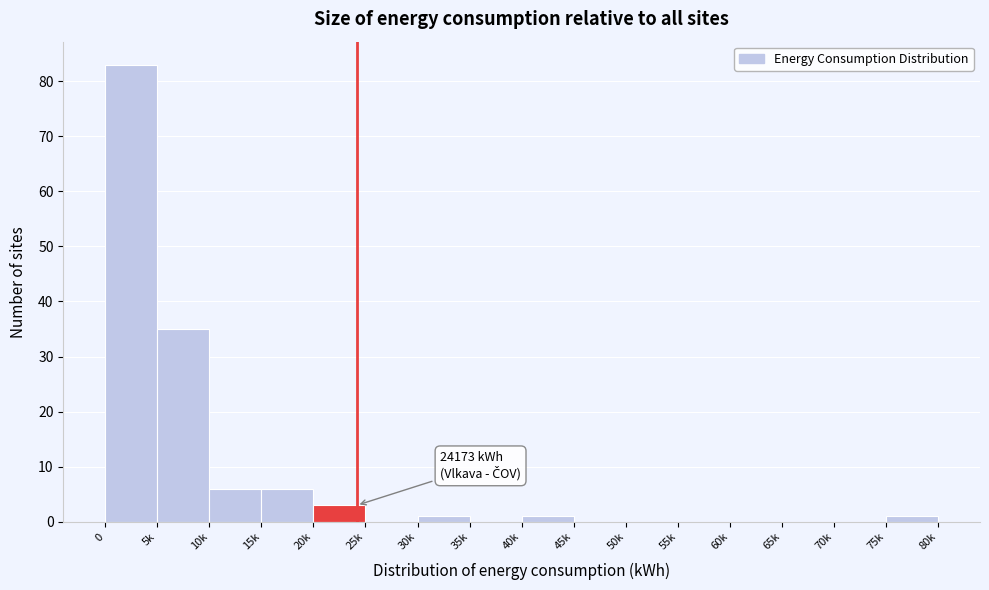

Reading left to right, list all the values displayed in this chart.

0=83	5k=35	10k=6	15k=6	20k=3	25k=0	30k=1	35k=0	40k=1	45k=0	50k=0	55k=0	60k=0	65k=0	70k=0	75k=1